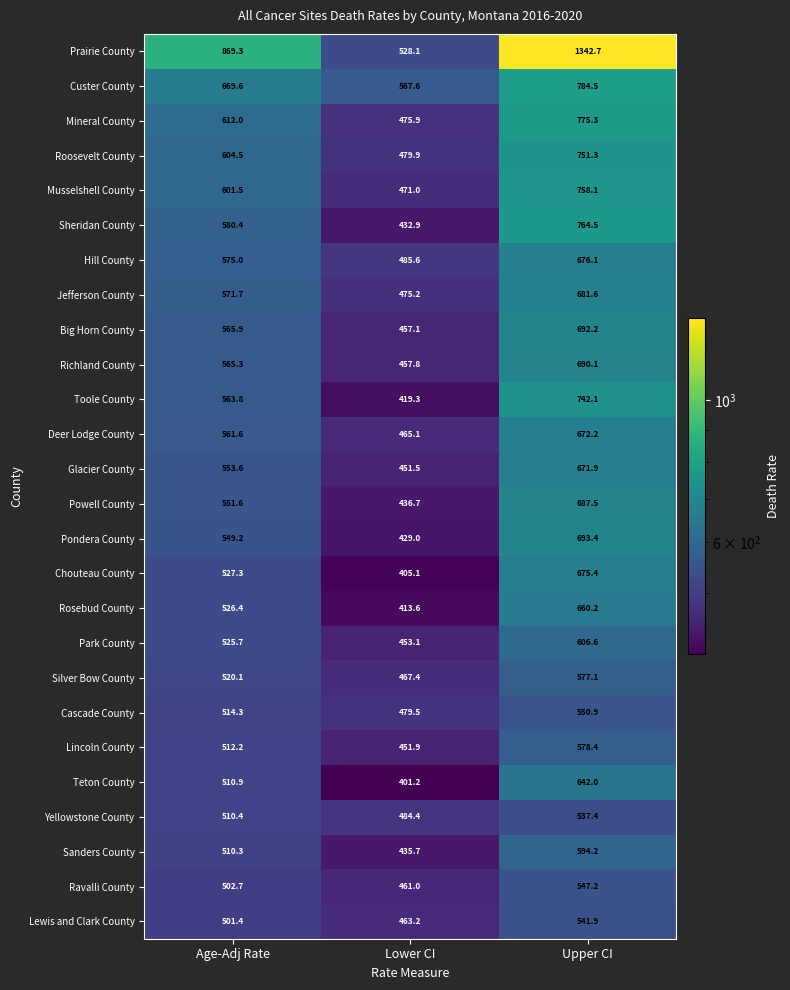

What is the greatest value displayed?

1342.7